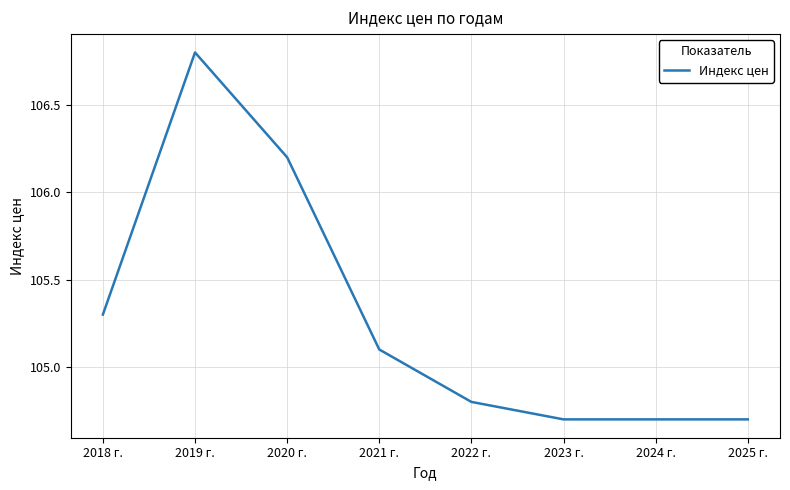

Where does the data first go above 105?

2018 г.